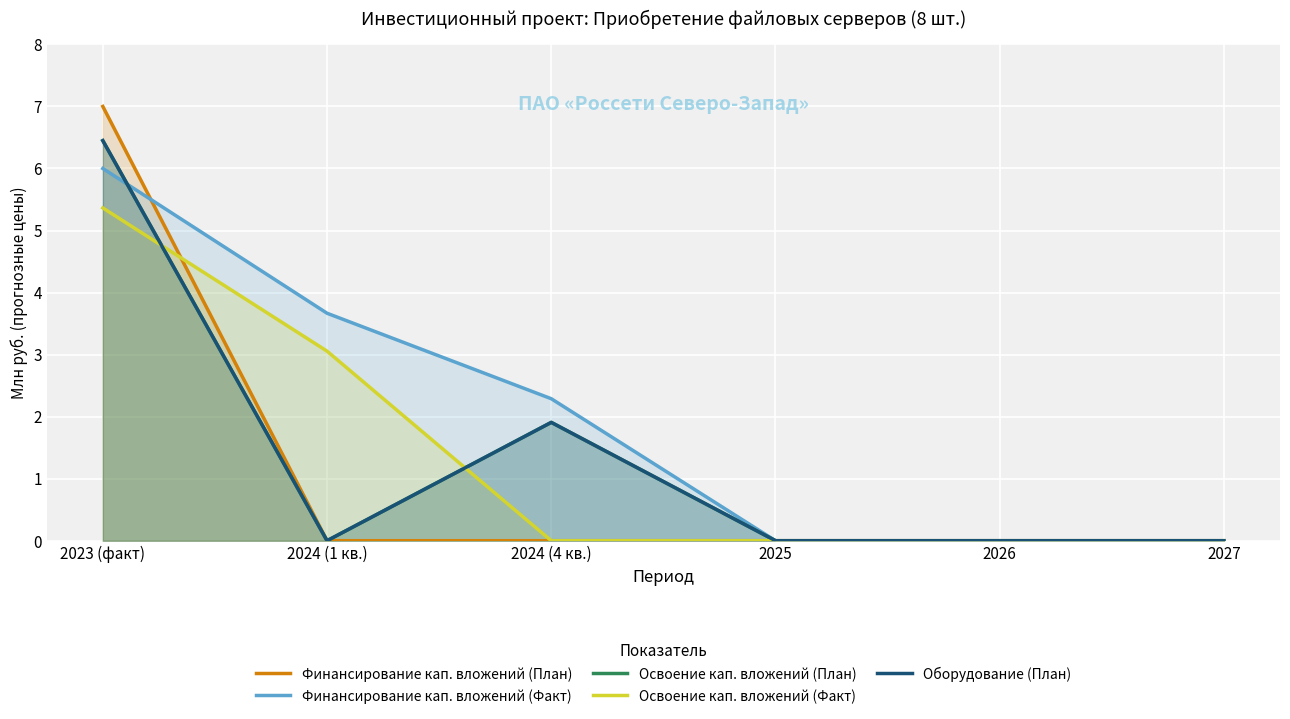

Count the Финансирование кап. вложений (План) values in the range 0 to 1.

5